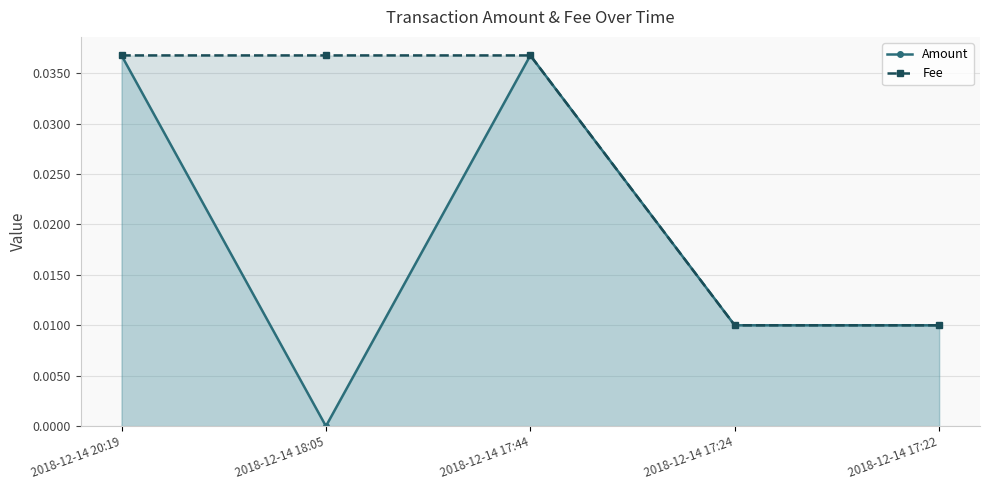

True or false: Fee has a value of 0.0 at 2018-12-14 17:22.

False